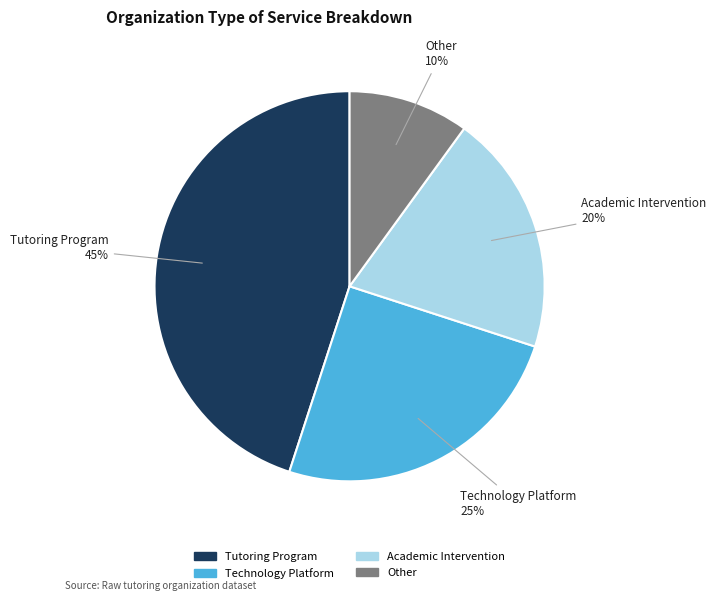

Between Other and Tutoring Program, which is larger?

Tutoring Program